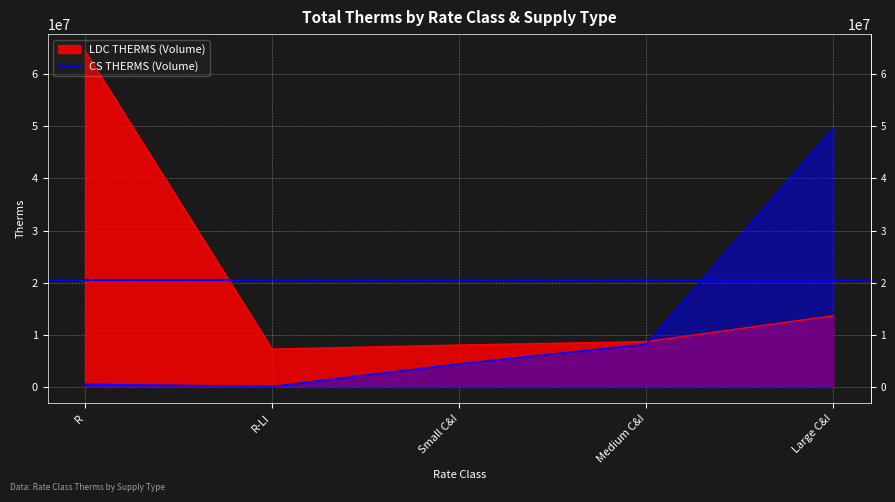

What is the value of the LDC THERMS (Volume) point at the 1st from the left?

64505050.3